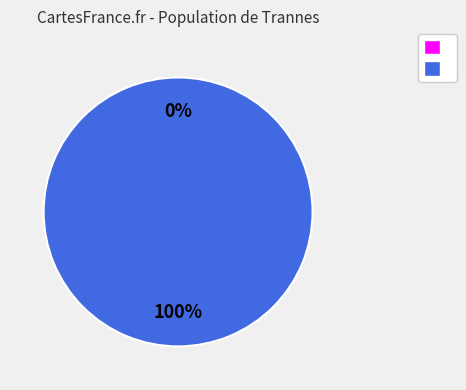

Which slice is the largest?

UPC #